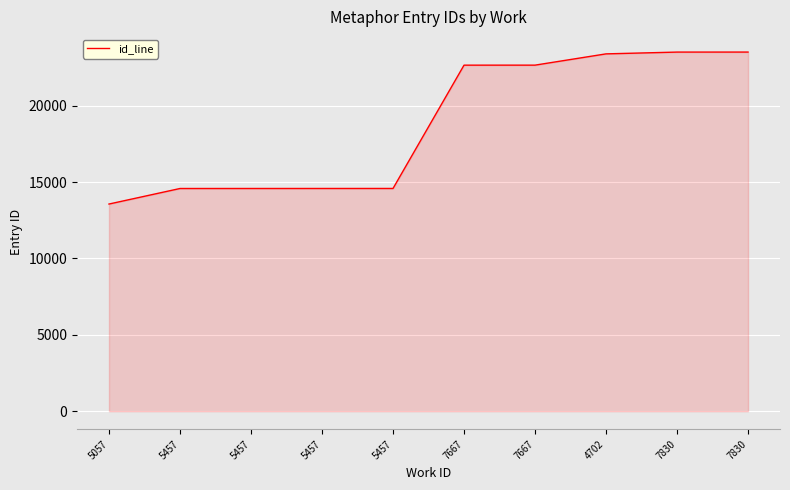

Reading right to left, what are all the values shown in this chart?

23513	23512	23395	22657	22656	14584	14583	14582	14581	13564